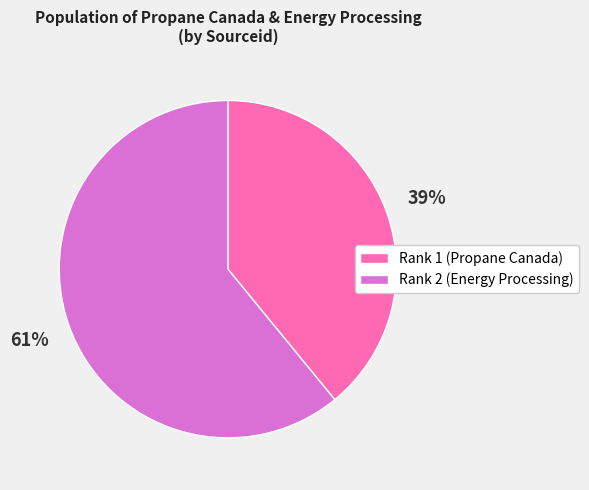

To the nearest percent, what is the difference between the largest and smallest slice percentages?

22%